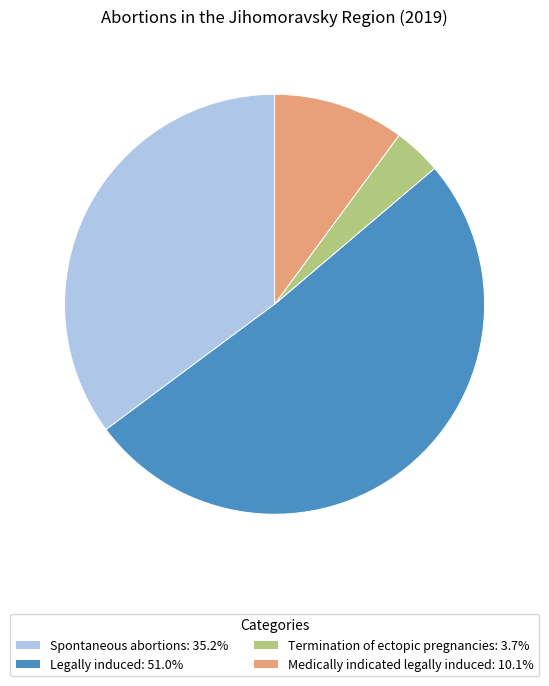

Is Spontaneous abortions the majority of the pie?

No